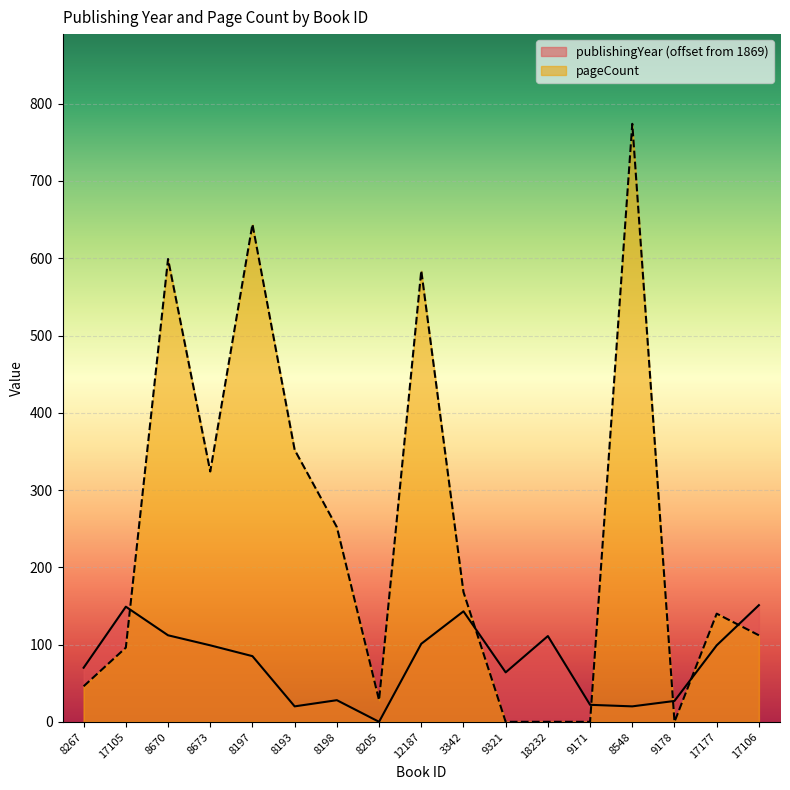

After their last crossing, which series has the higher values: publishingYear or pageCount?

publishingYear